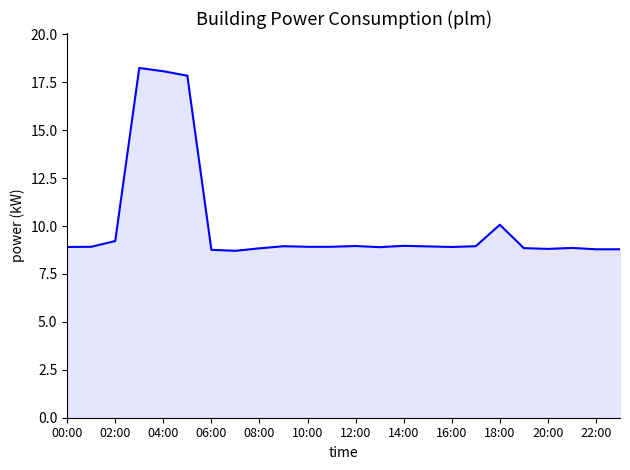

What is the minimum value shown in the chart?

8.7